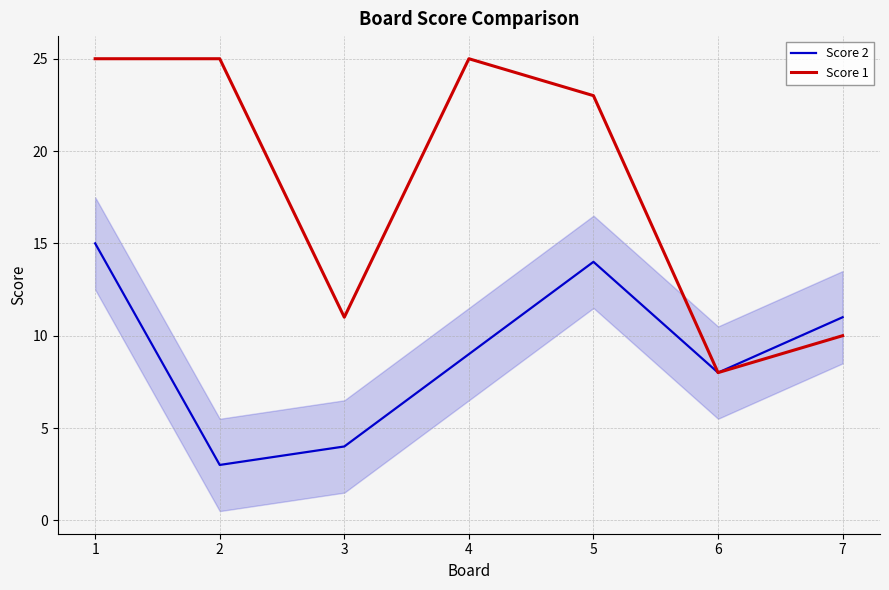

Reading left to right, list all the values displayed in this chart.

Score 2: 1=15	2=3	3=4	4=9	5=14	6=8	7=11
Score 1: 1=25	2=25	3=11	4=25	5=23	6=8	7=10